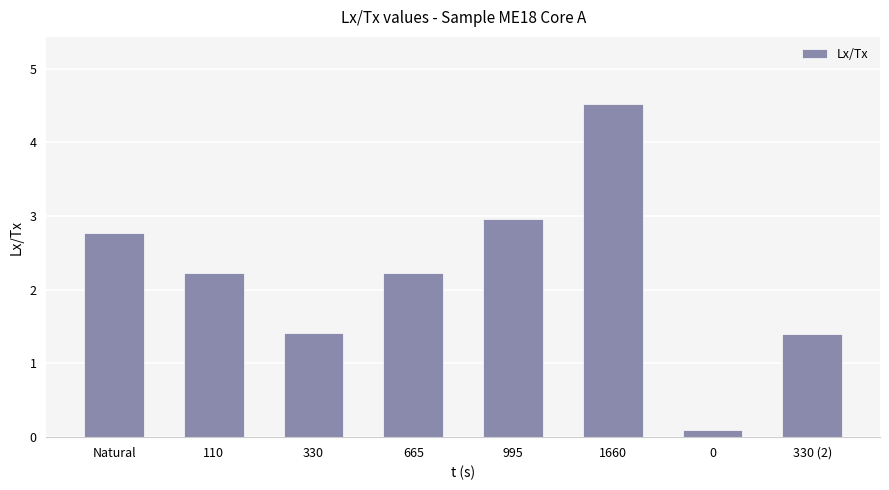

Does the chart contain stacked bars?

No